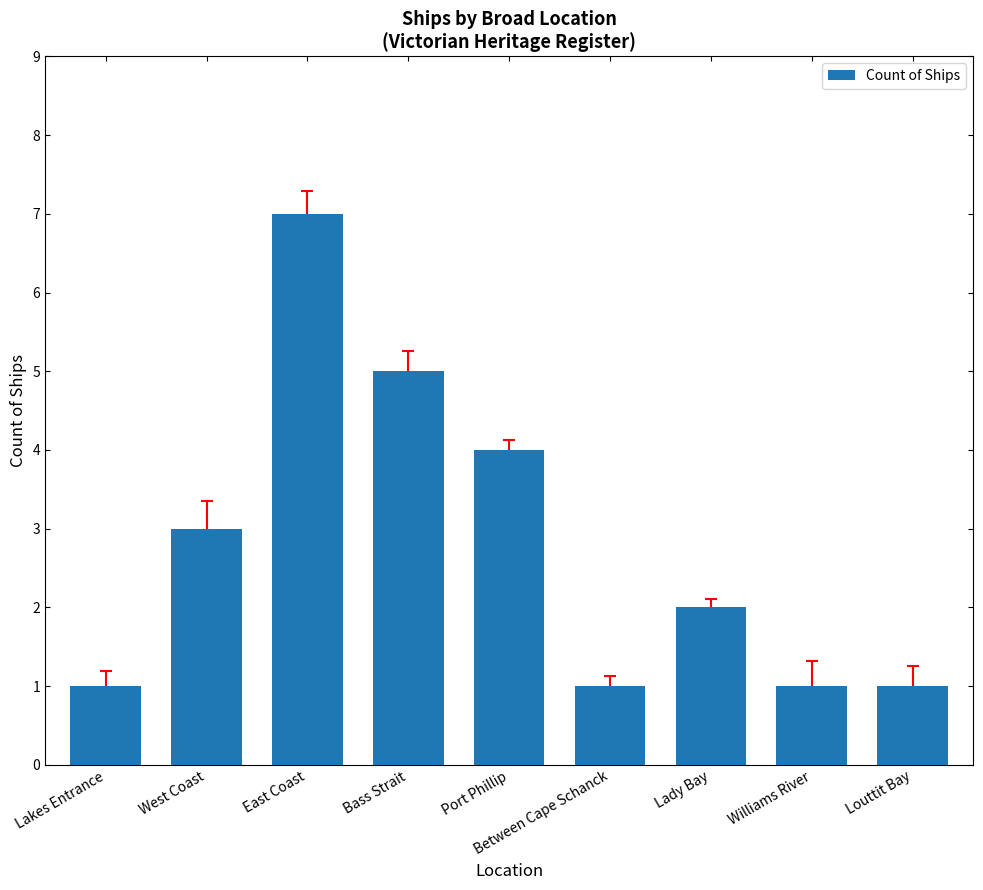

How many categories are shown in the chart?

9